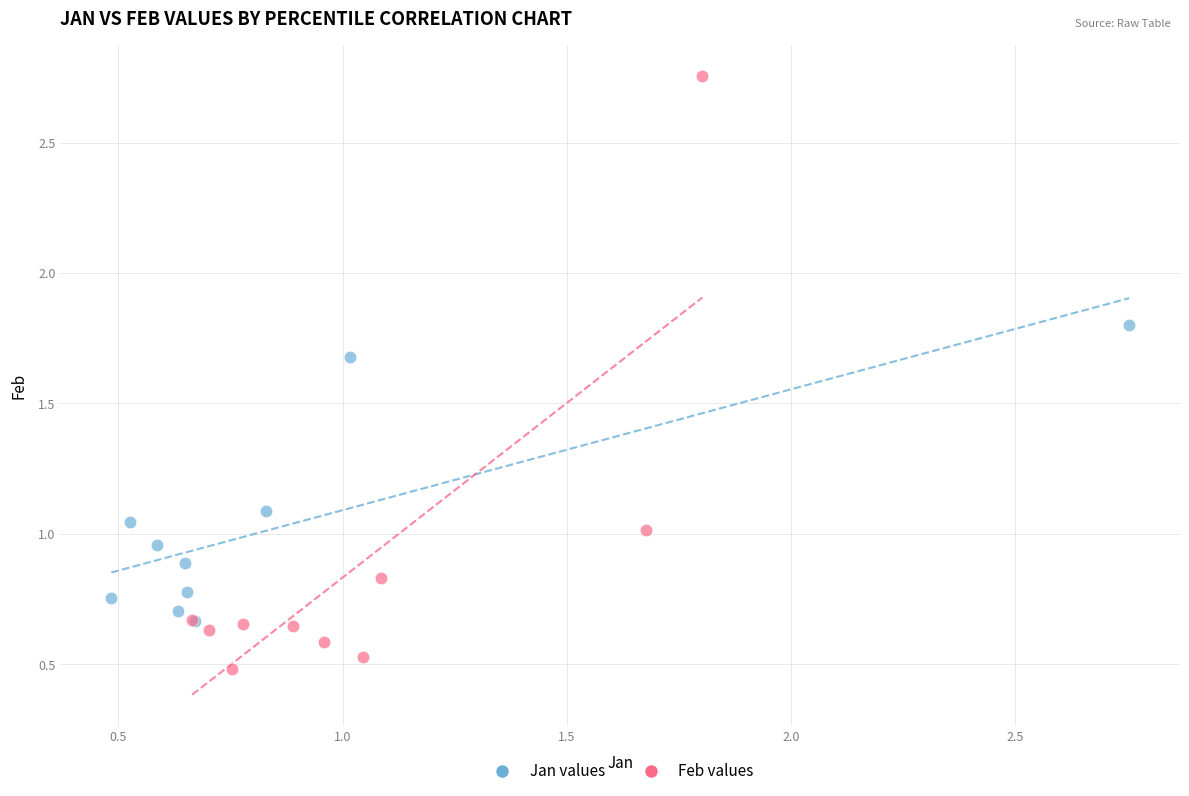

Which series contains the lowest Y value?

Feb values